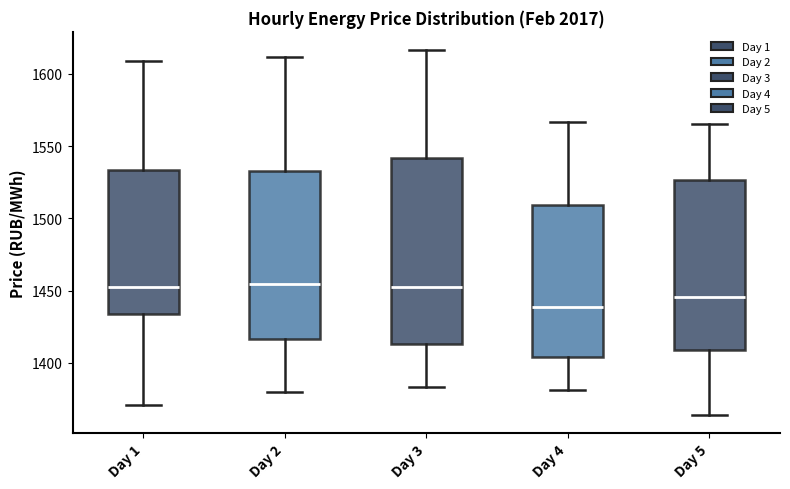

Reading left to right, transcribe this box plot: for each box, give where its median line is, the range the box spans, and where its two whiskers end, as read against the y-axis. The values are not printed on the chart, so give them approximately, as read against the axis.

Day 1: median 1455, box 1435 to 1535, whiskers 1370 to 1610
Day 2: median 1455, box 1415 to 1530, whiskers 1380 to 1610
Day 3: median 1455, box 1415 to 1540, whiskers 1385 to 1615
Day 4: median 1440, box 1405 to 1510, whiskers 1380 to 1565
Day 5: median 1445, box 1410 to 1525, whiskers 1365 to 1565